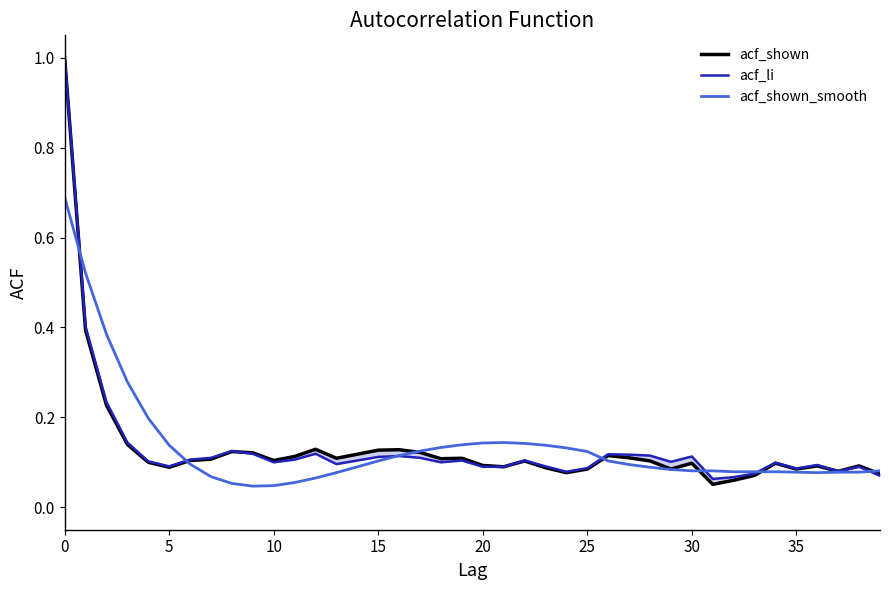

What are all the series names shown in the legend?

acf_shown, acf_li, acf_shown_smooth